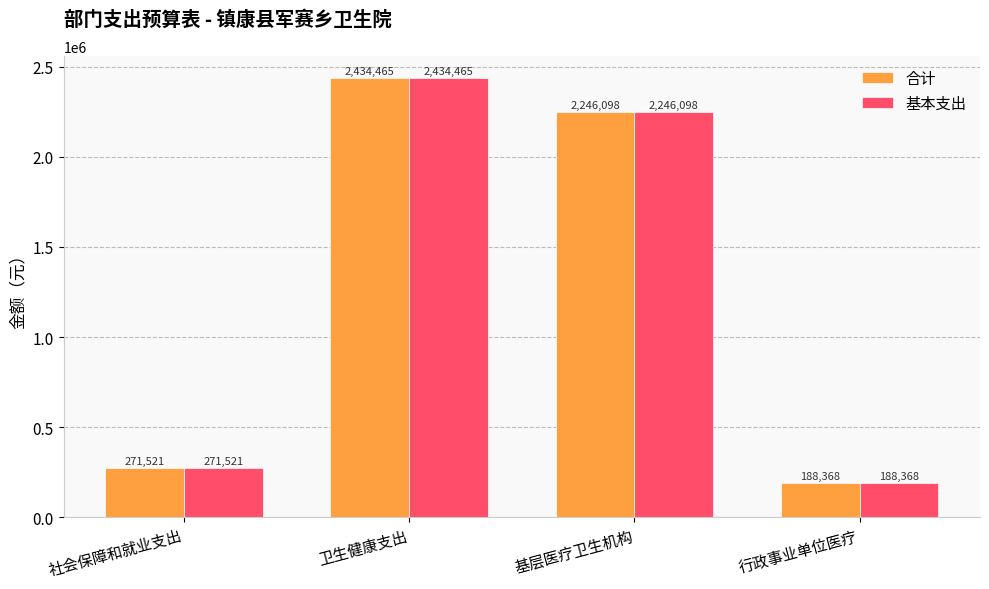

What value does the 基本支出 series have at 行政事业单位医疗?

188367.7